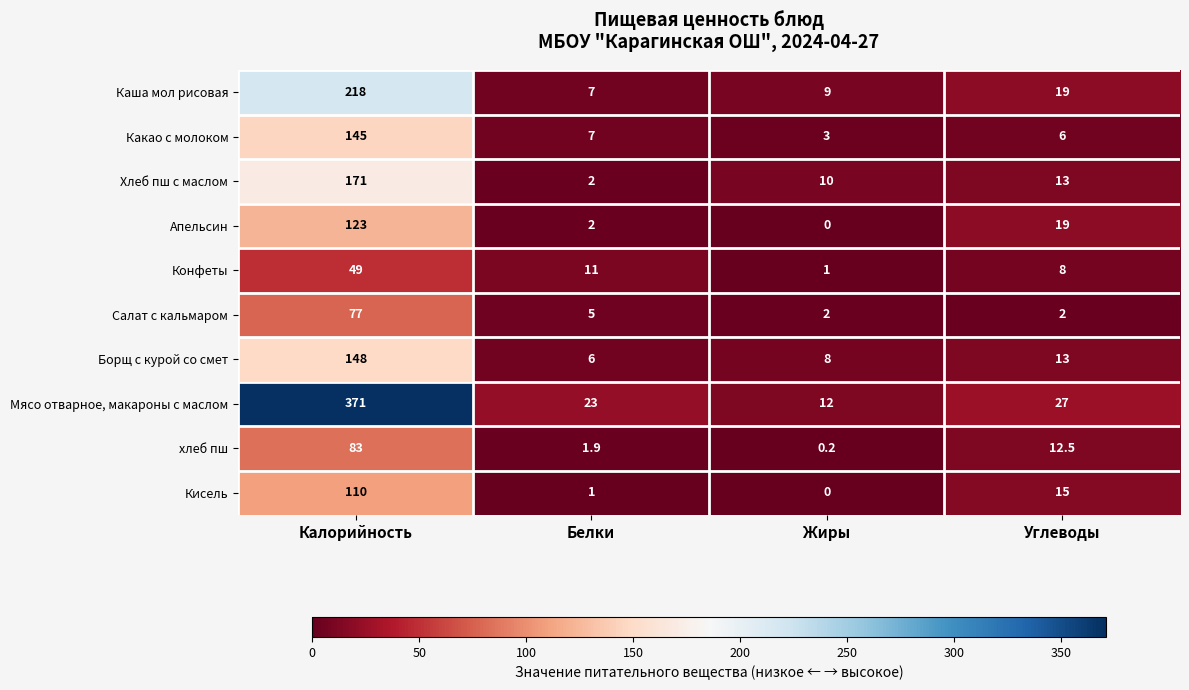

What is the sum of all Каша мол рисовая values?

253.0